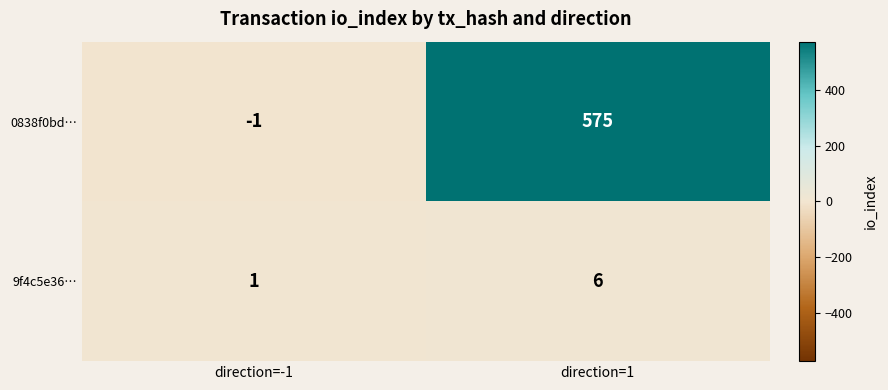

Where is 0838f0bd… nearest to the value 287?

direction=-1